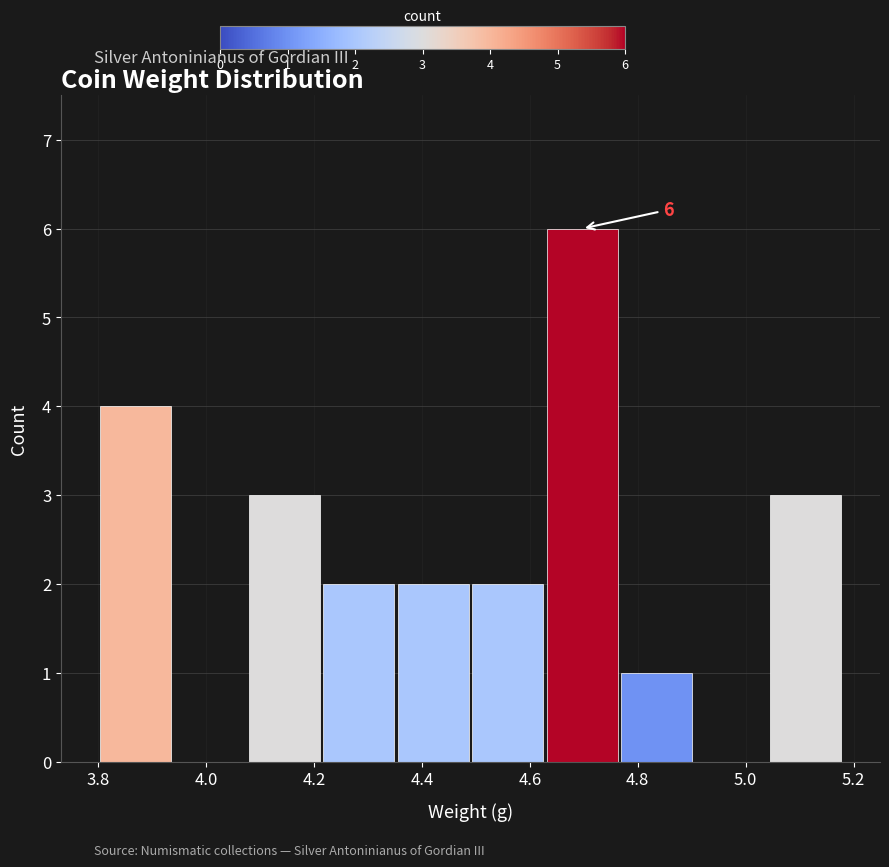

Over which range of the x-axis is the bar tallest?

4.628 to 4.766